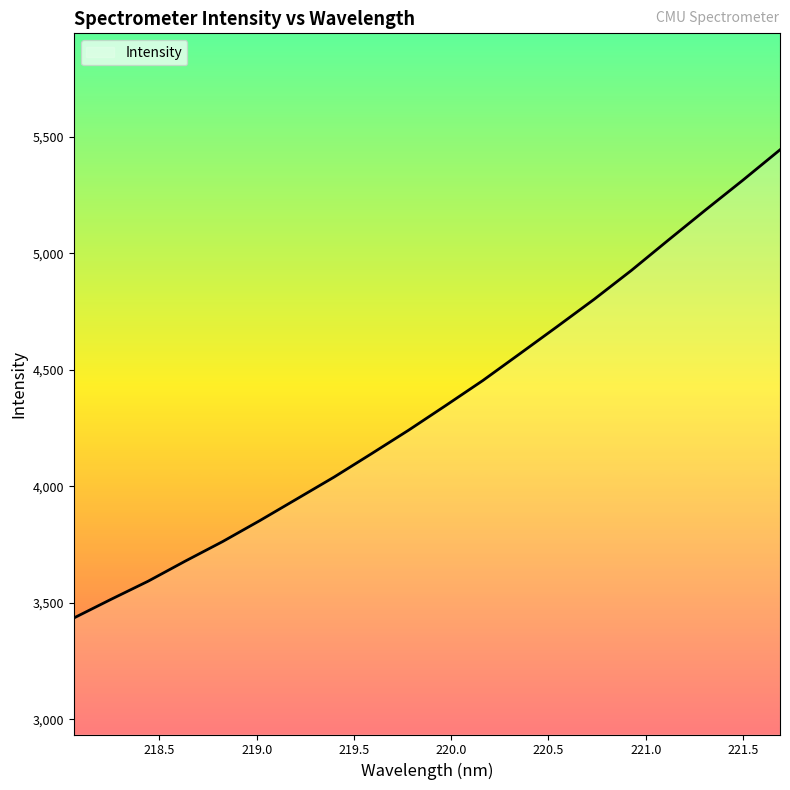

What is the minimum value shown in the chart?

3434.6